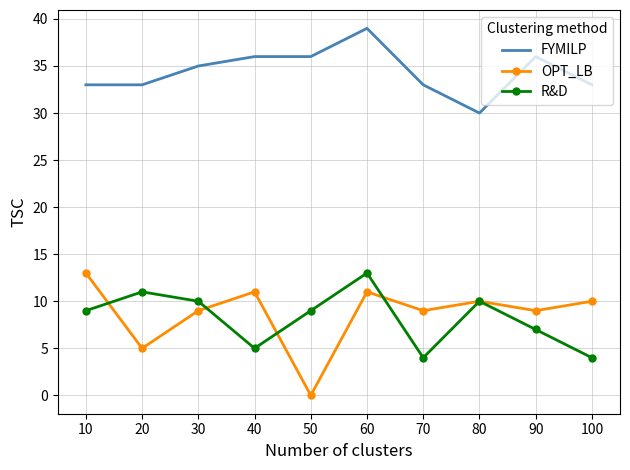

Reading left to right, what are all the values shown in this chart?

FYMILP: 10=33	20=33	30=35	40=36	50=36	60=39	70=33	80=30	90=36	100=33
OPT_LB: 10=13	20=5	30=9	40=11	50=0	60=11	70=9	80=10	90=9	100=10
R&D: 10=9	20=11	30=10	40=5	50=9	60=13	70=4	80=10	90=7	100=4